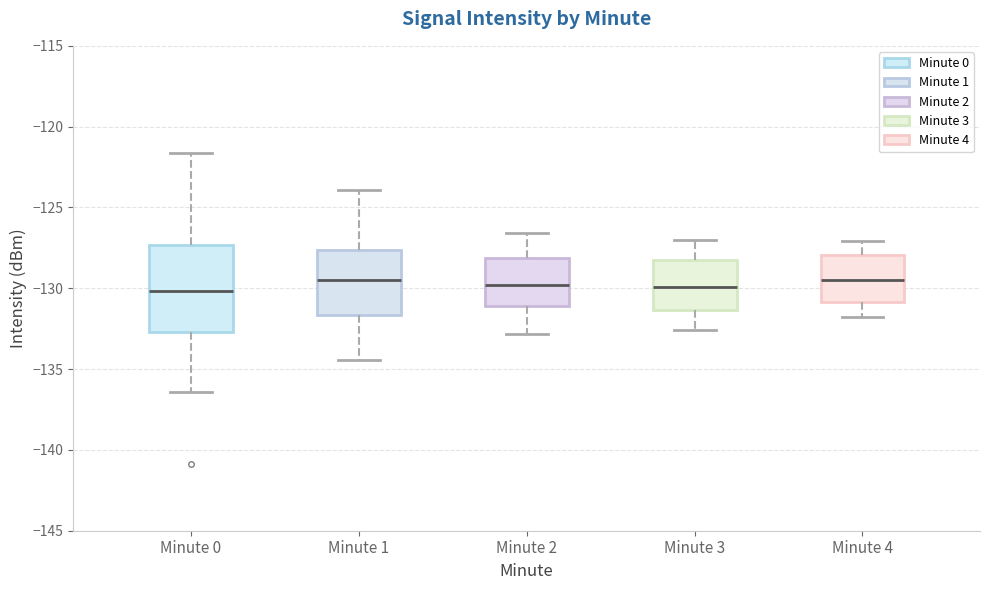

Comparing the boxes themselves (not the whiskers), which one is the tallest?

Minute 0